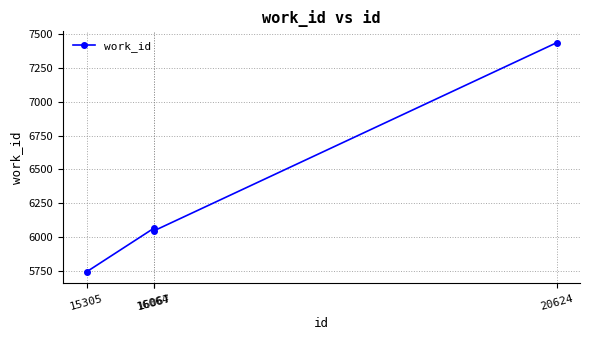

What is the sum of the values at 16067 and 20624?

13481